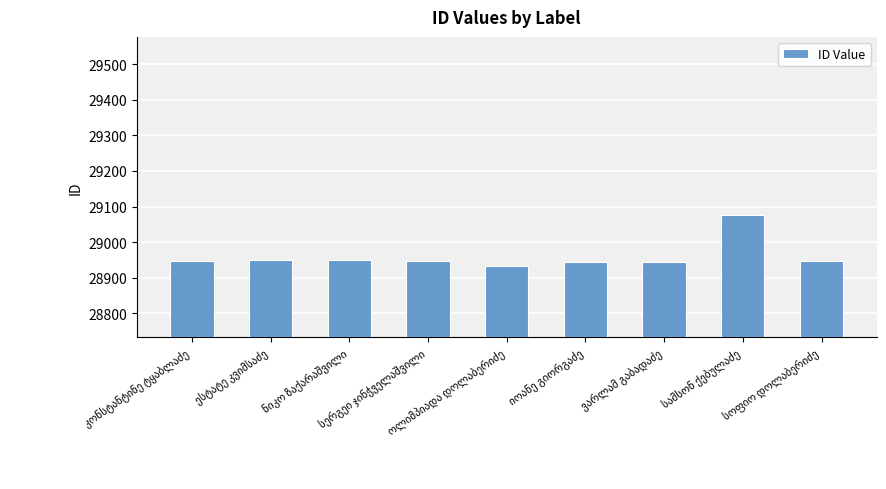

What is the minimum value shown in the chart?

28933